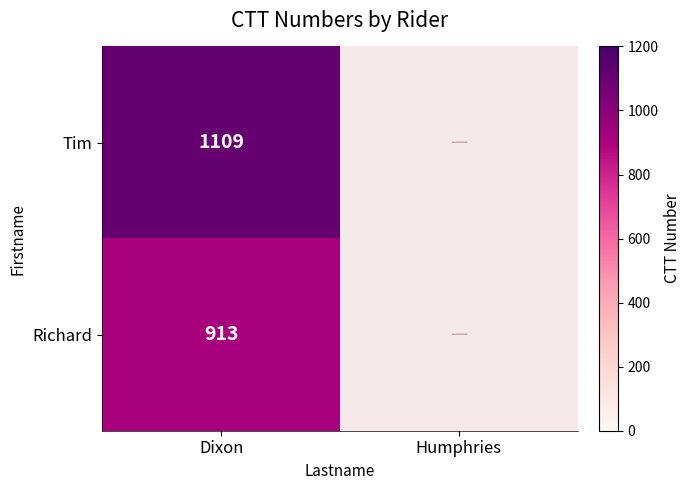

What is the difference between the highest and lowest values at Dixon?

196